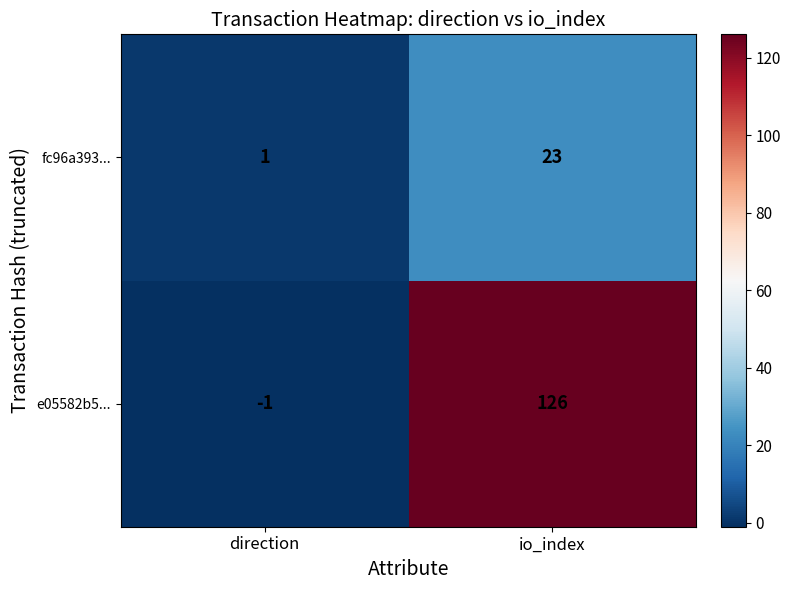

Rank the series by their average value, from lowest to highest.

fc96a393..., e05582b5...